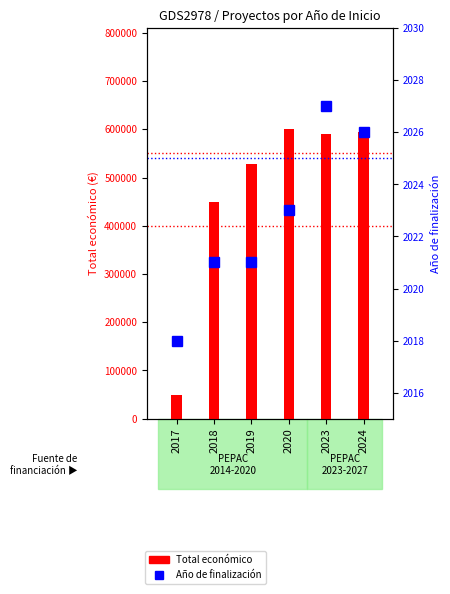

What is the total value across all series at 2024?

597199